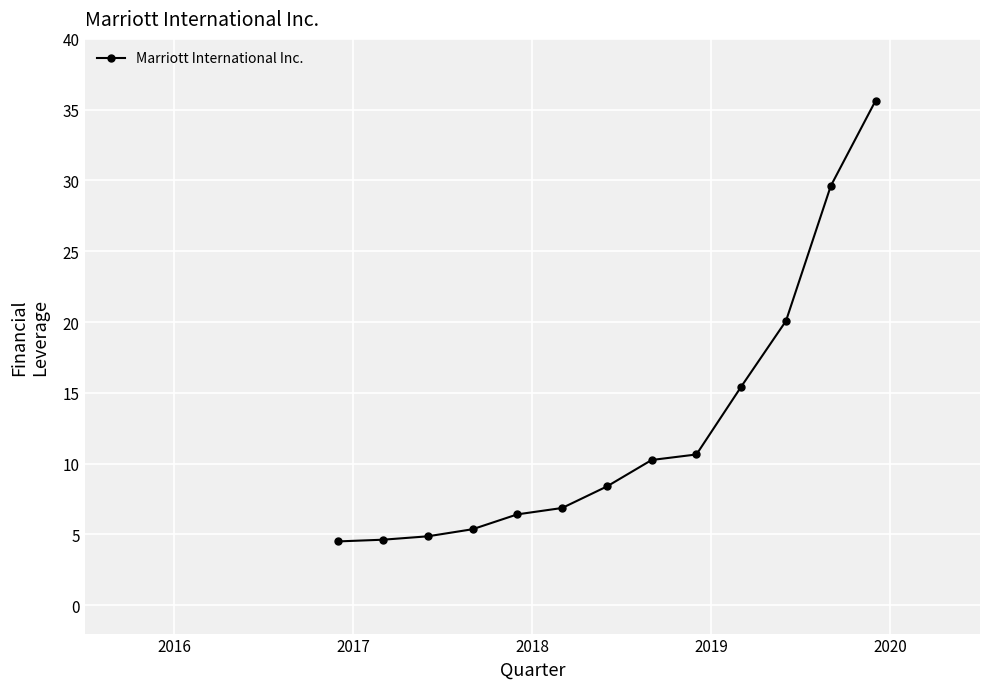

What is the greatest value displayed?

35.6